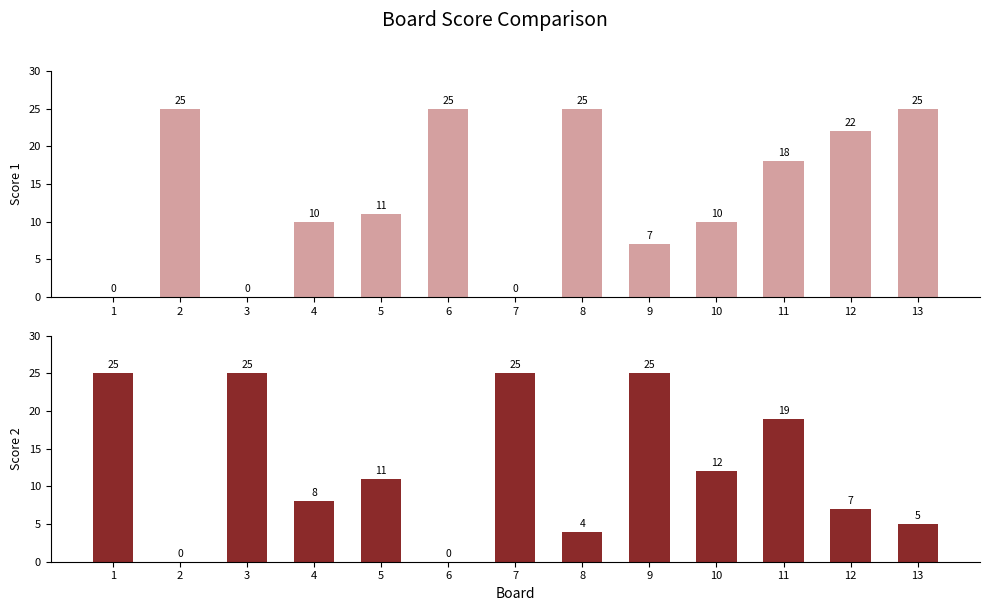

Which series has the largest total across all categories?

Score 1